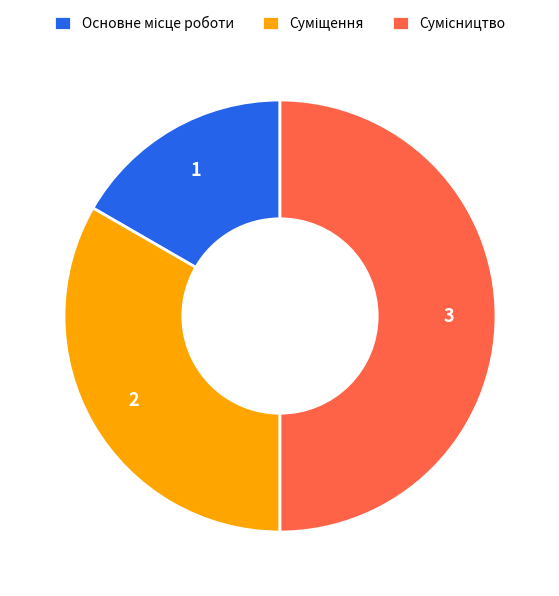

To the nearest percent, what portion does Сумісництво represent?

50%